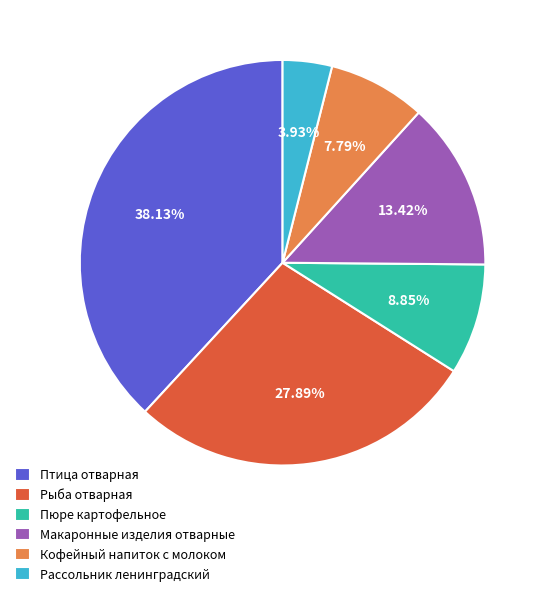

Is the sum of Кофейный напиток с молоком and Макаронные изделия отварные greater than half?

No